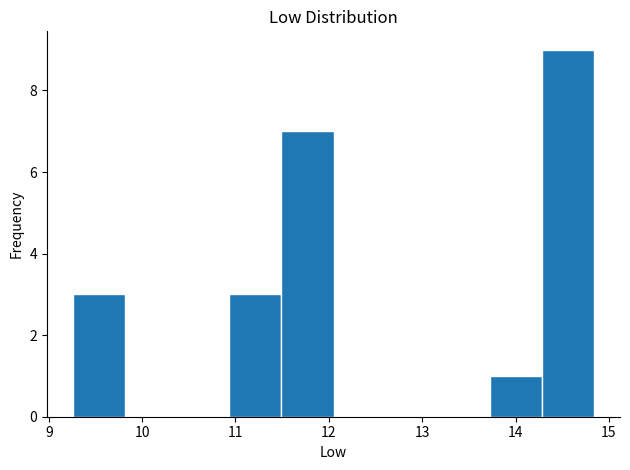

Reading left to right, list every bar in this chart as the range it spans on the x-axis followed by its height. Neither the bar edges nor the heights are printed on the chart, so give them approximately, as read against the axes.

9.3 to 9.8: 3
9.8 to 10.4: 0
10.4 to 10.9: 0
10.9 to 11.5: 3
11.5 to 12.1: 7
12.1 to 12.6: 0
12.6 to 13.2: 0
13.2 to 13.7: 0
13.7 to 14.3: 1
14.3 to 14.8: 9